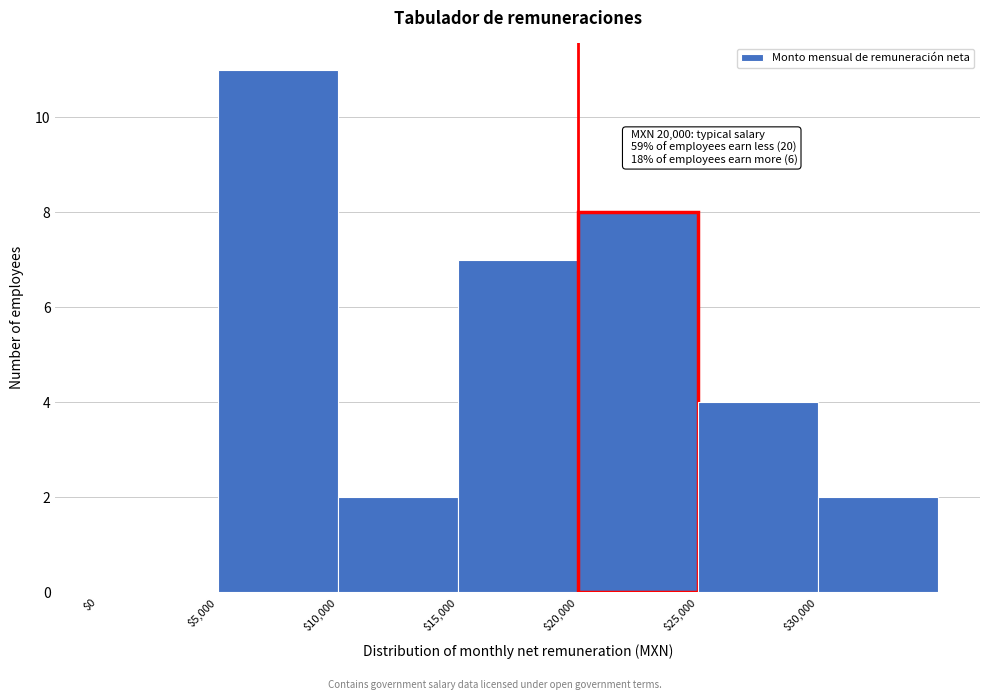

Over which range of the x-axis is the bar tallest?

5000 to 10000